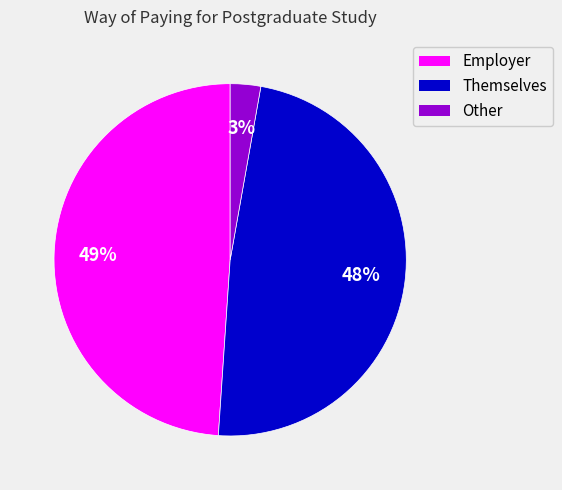

Do Employer and Other together represent more than half of the pie?

Yes